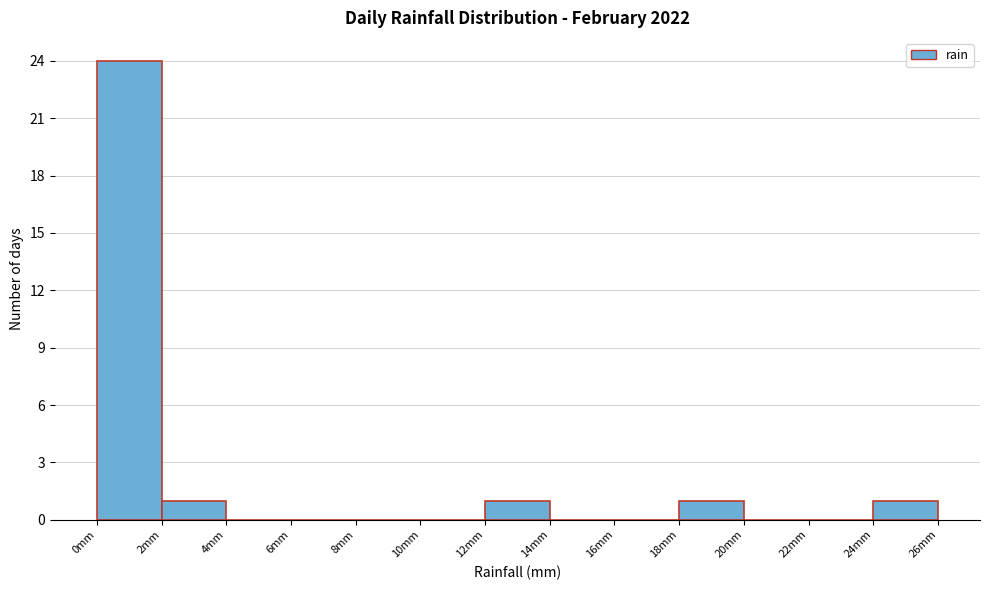

Reading left to right, list every bar in this chart as the range it spans on the x-axis followed by its height. The values are not printed on the chart, so give them approximately, as read against the axis.

0 to 2: 24
2 to 4: 1
4 to 6: 0
6 to 8: 0
8 to 10: 0
10 to 12: 0
12 to 14: 1
14 to 16: 0
16 to 18: 0
18 to 20: 1
20 to 22: 0
22 to 24: 0
24 to 26: 1